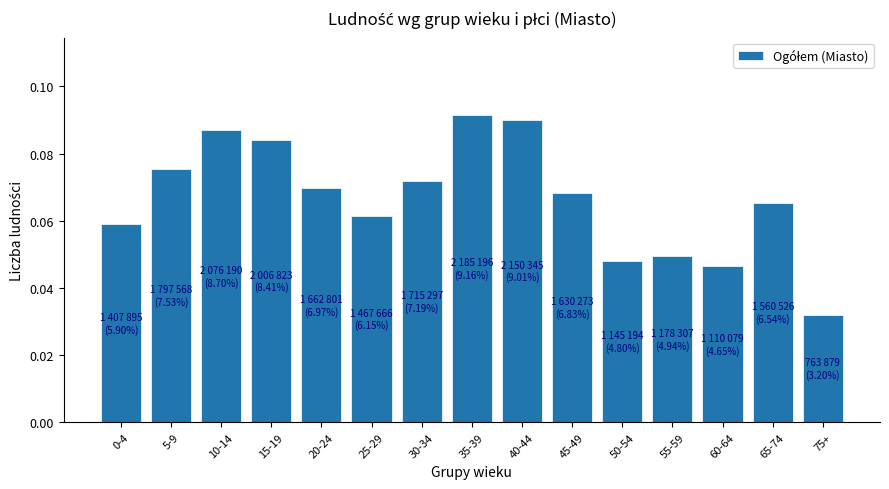

At which category does the chart reach its minimum across all series?

75+